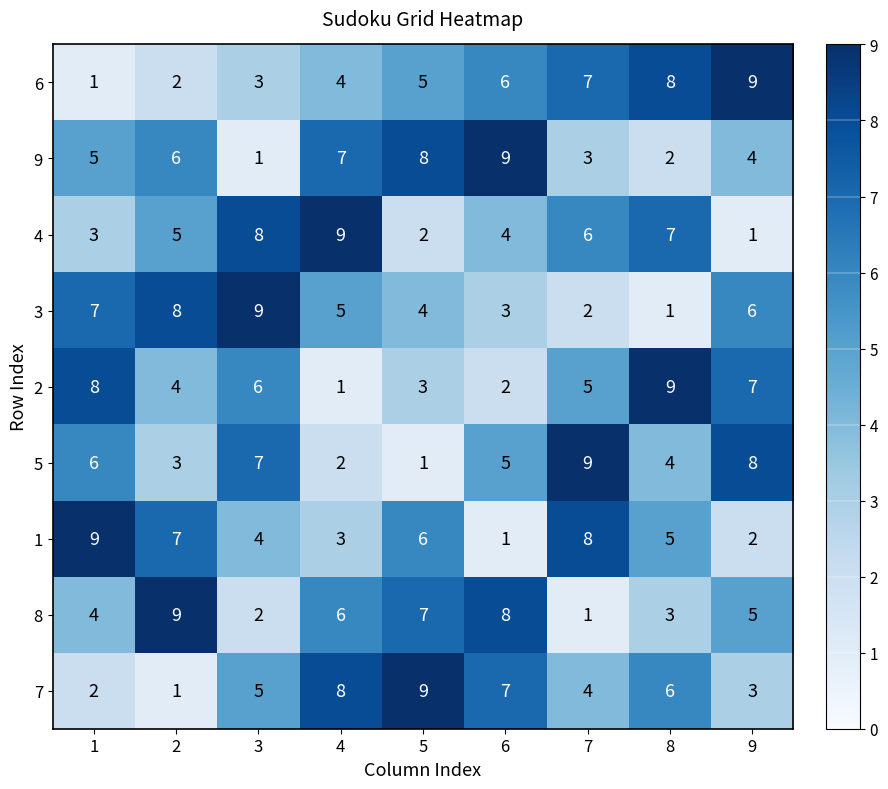

At how many categories does at least one series exceed 5?

9